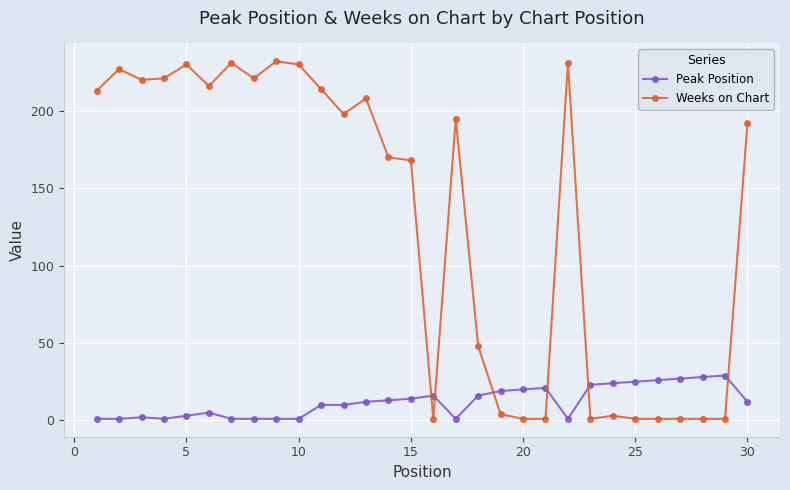

What is the greatest value displayed?

232